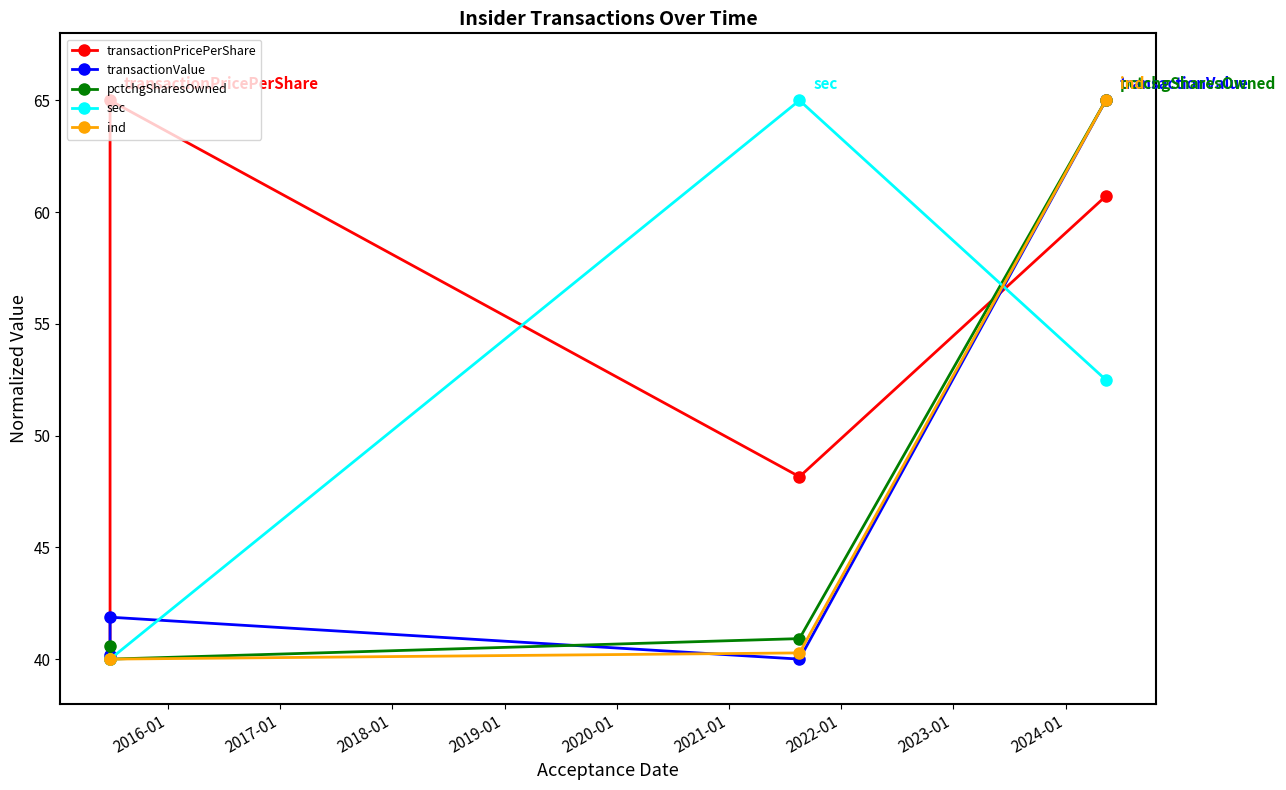

Is it true that sec equals 26.9 at 2019-01?

False